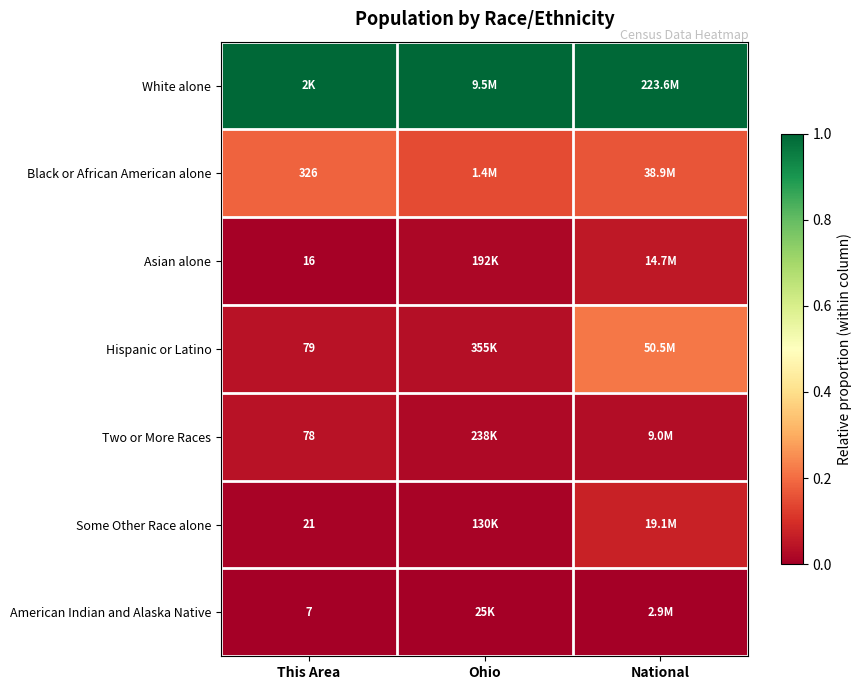

Count the number of categories in the chart.

3